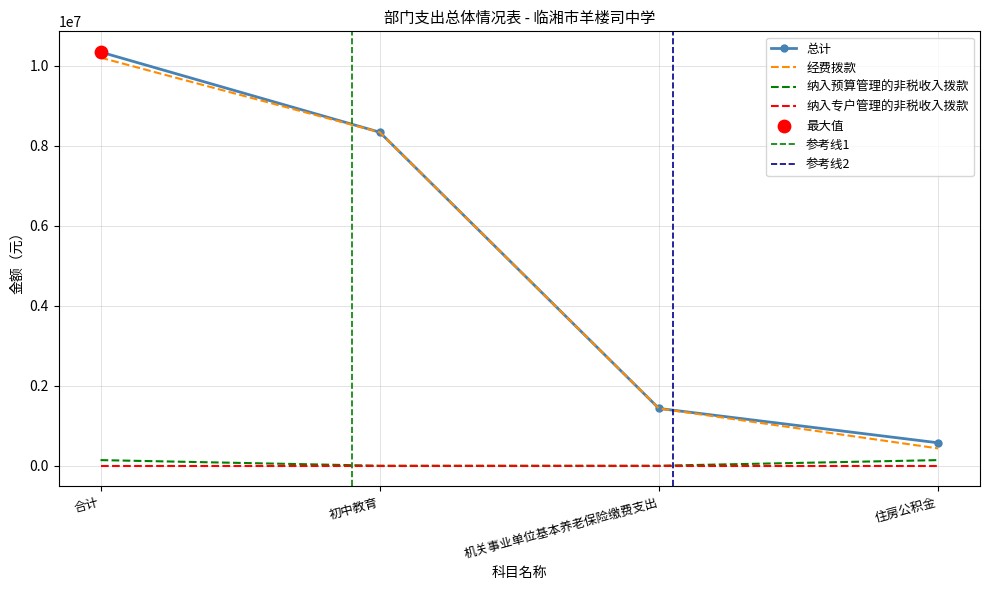

At which category is the sum across all series the highest?

合计